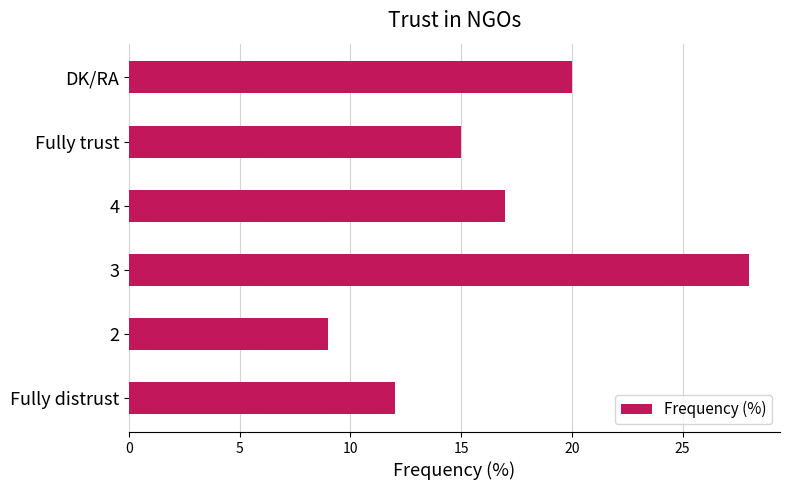

Rank the categories by value from lowest to highest.

2, Fully distrust, Fully trust, 4, DK/RA, 3